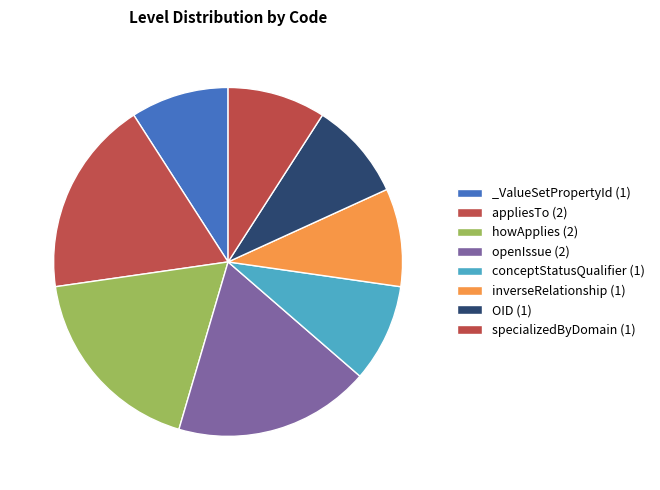

Which slice is the largest?

appliesTo